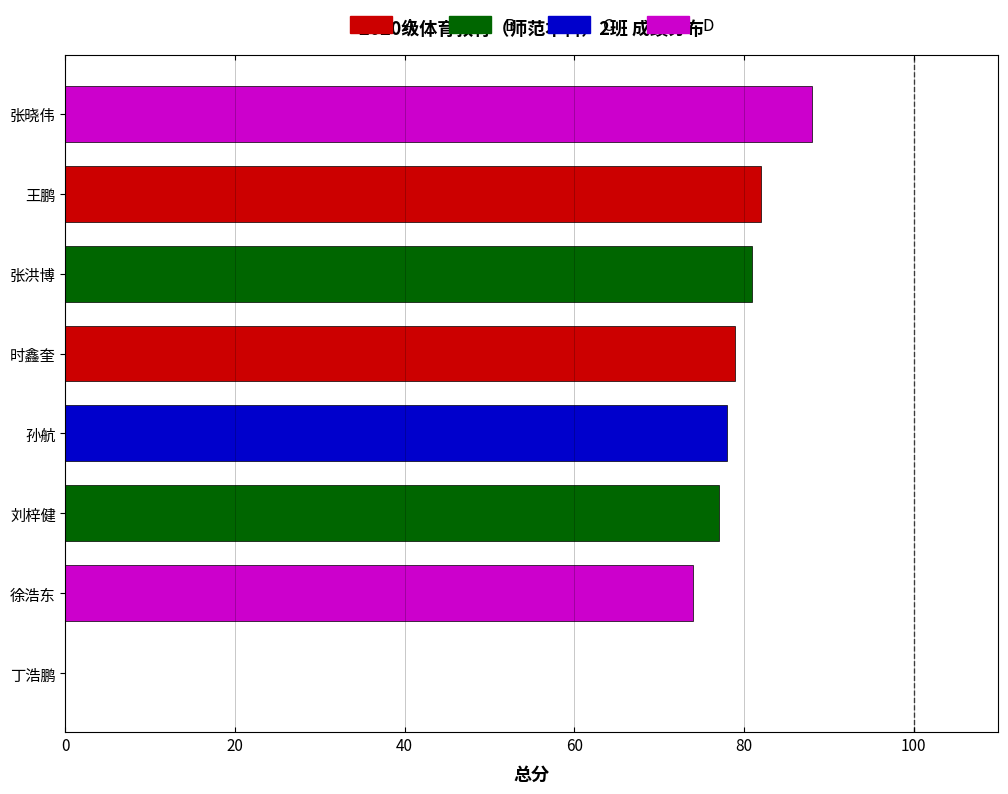

Count the number of categories in the chart.

8